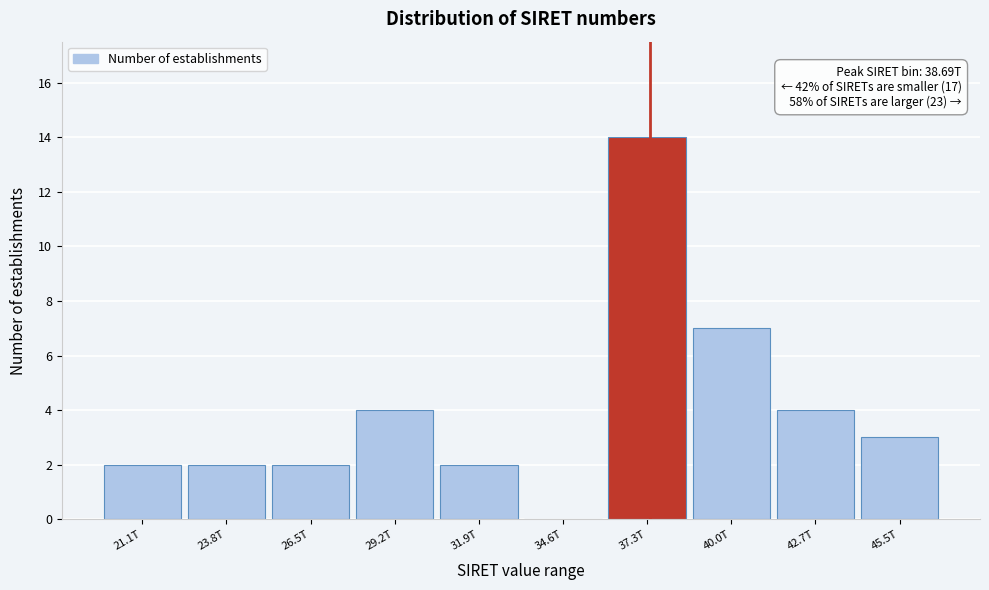

Reading left to right, list all the values displayed in this chart.

21.1T=2	23.8T=2	26.5T=2	29.2T=4	31.9T=2	34.6T=0	37.3T=14	40.0T=7	42.7T=4	45.5T=3